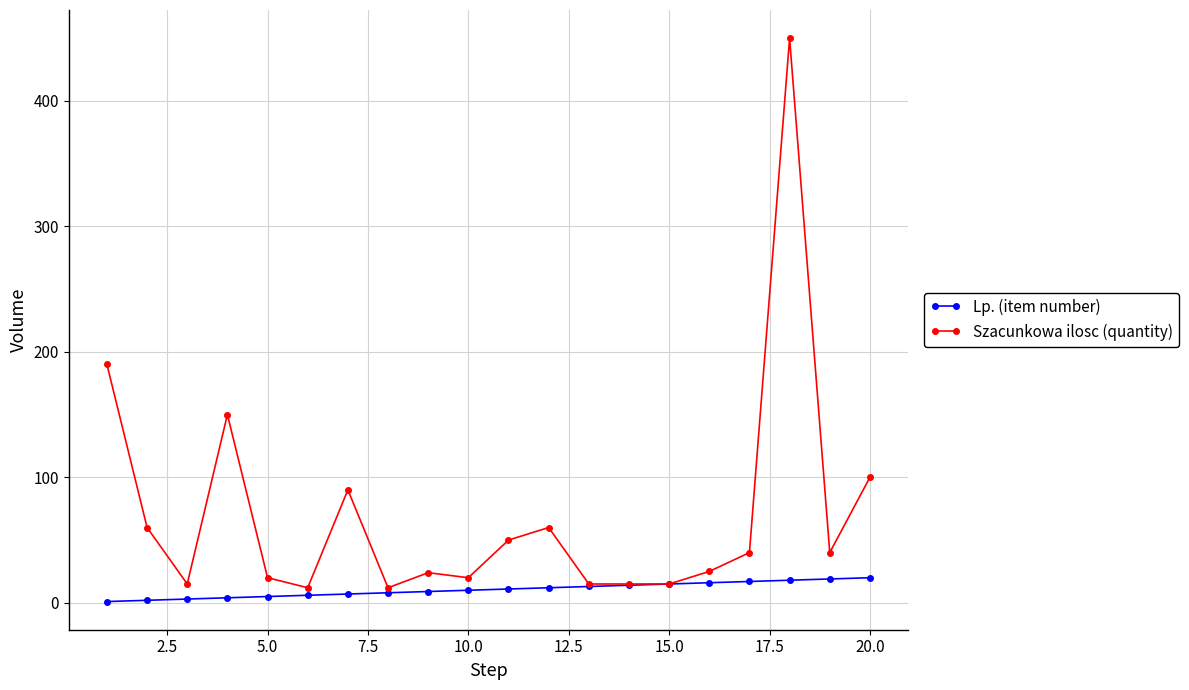

Which series has the widest spread of values?

Szacunkowa ilosc (quantity)